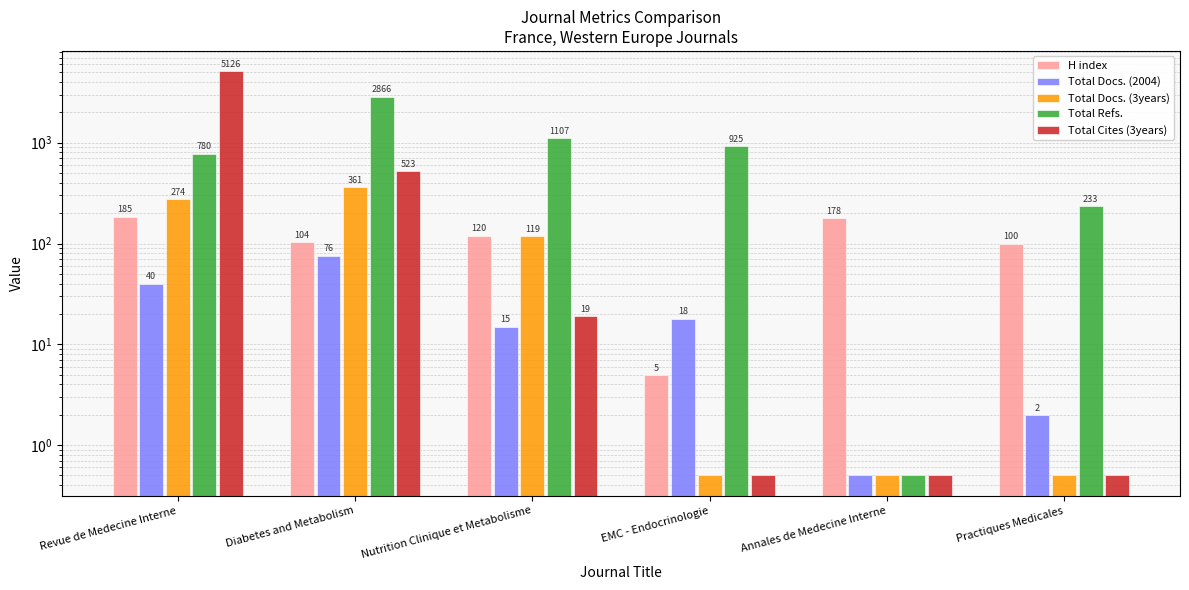

True or false: H index has a value of 98.1 at Revue de Medecine Interne.

False